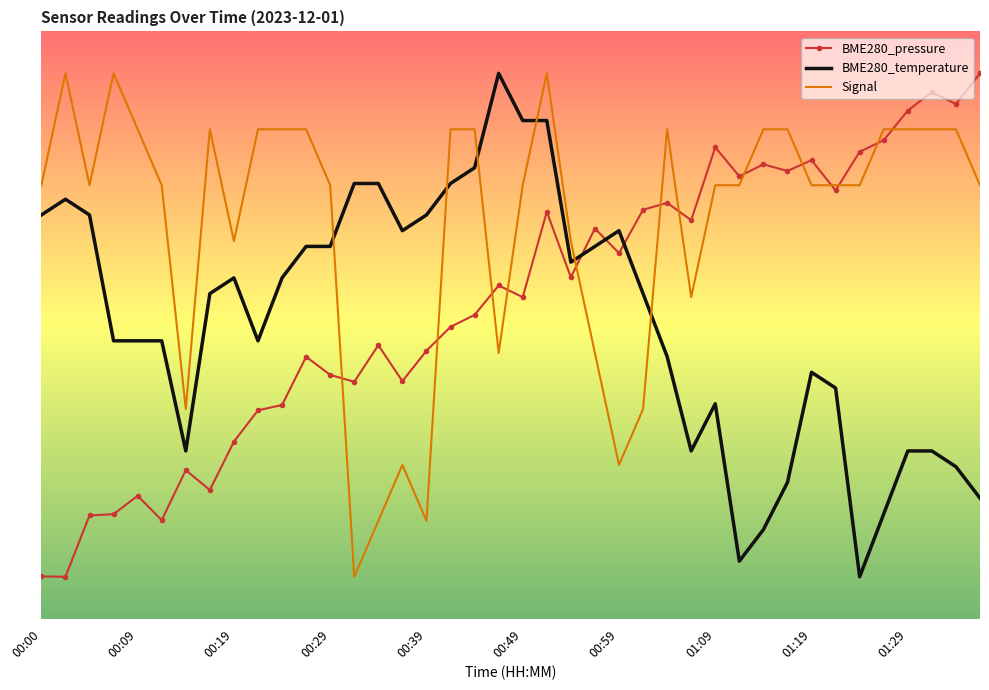

Where does the BME280_pressure series first go above -20?

00:52